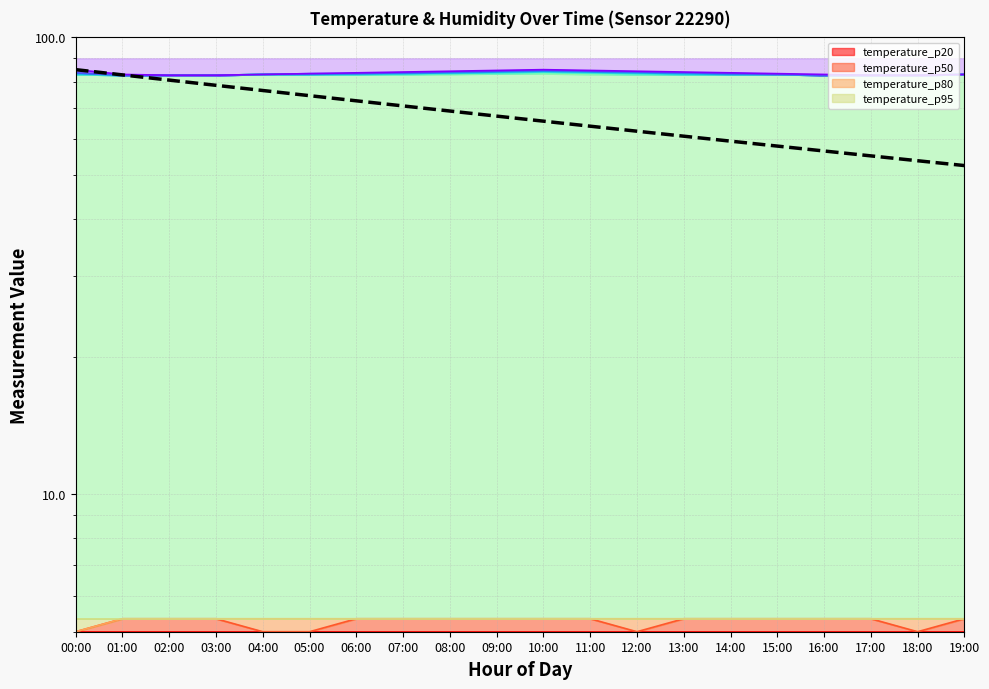

Is it true that the value at 18:00 is 31.1?

False